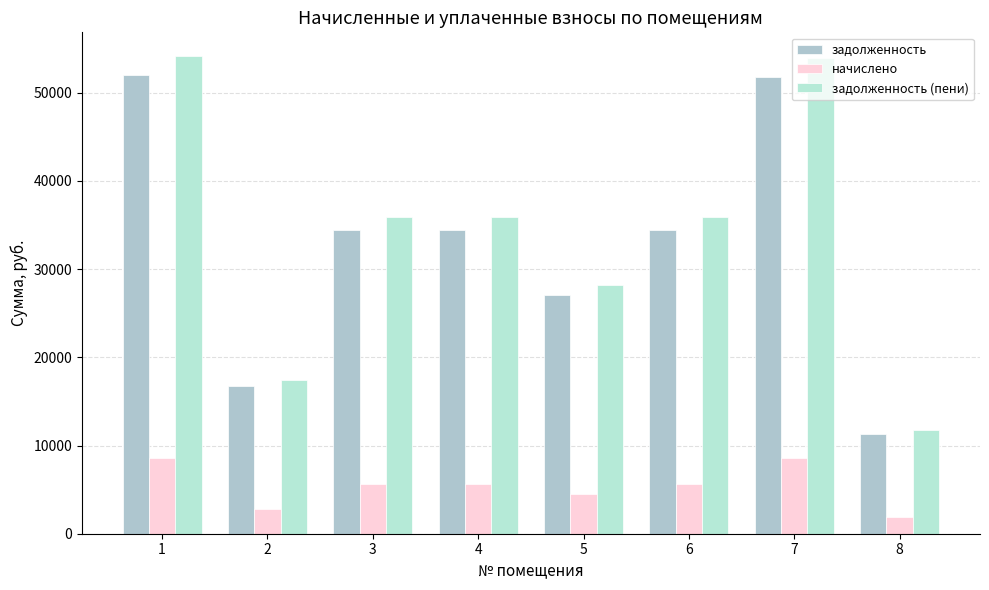

How many values in the задолженность series exceed 34455?

5